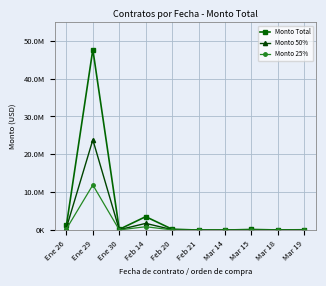

Is it true that Monto 25% equals 60602.2 at Feb 20?

True